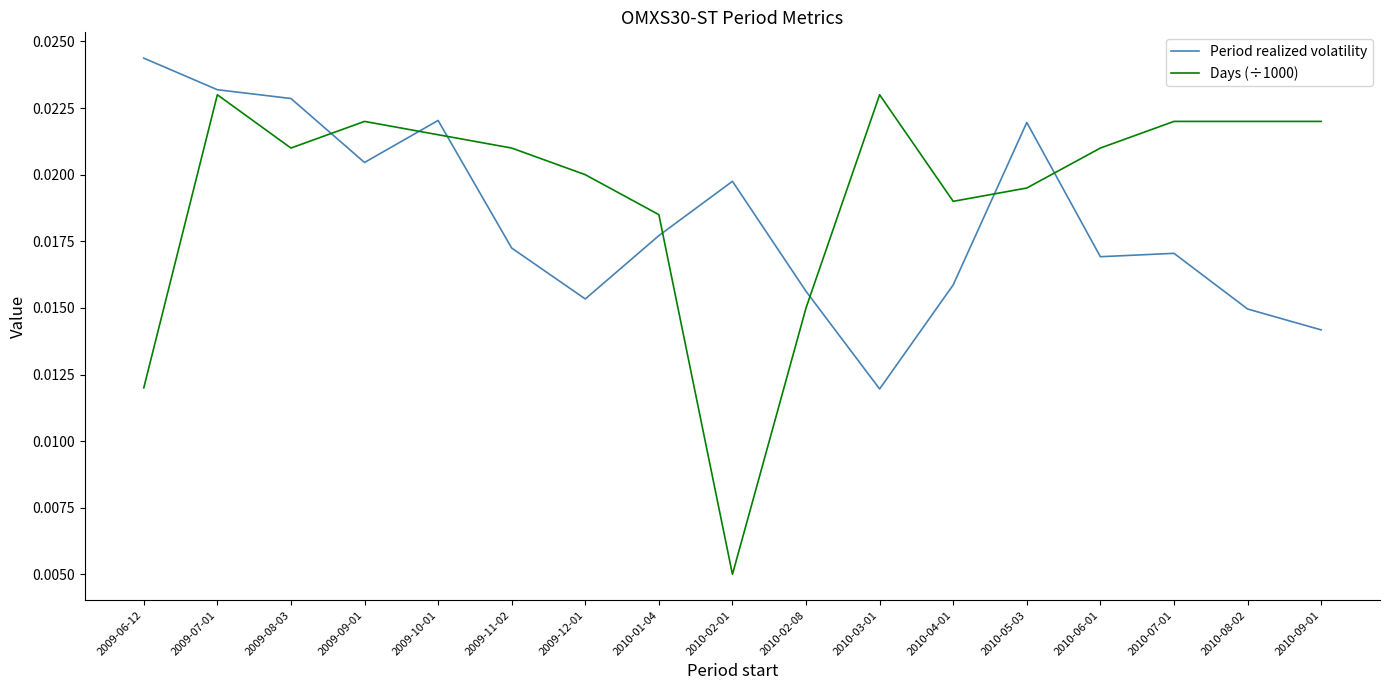

What position from the left is 2010-01-04?

8